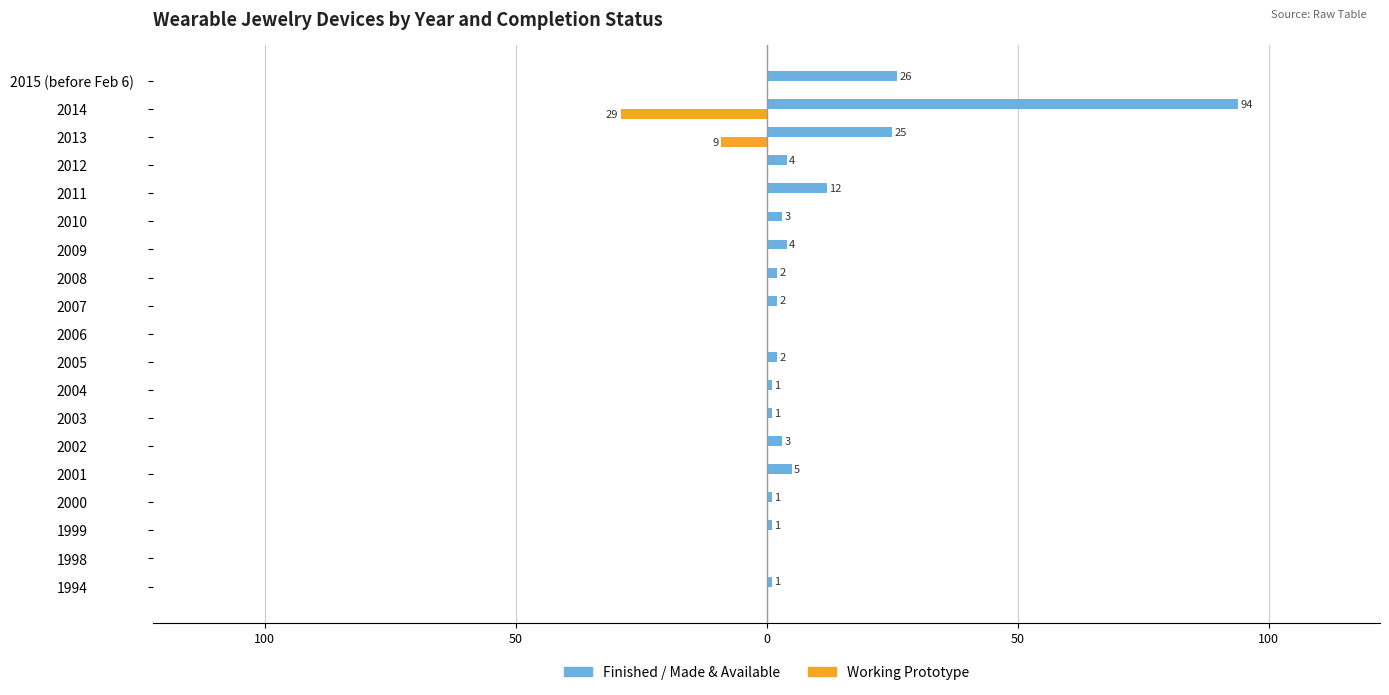

What are all the series names shown in the legend?

Finished / Made & Available, Working Prototype